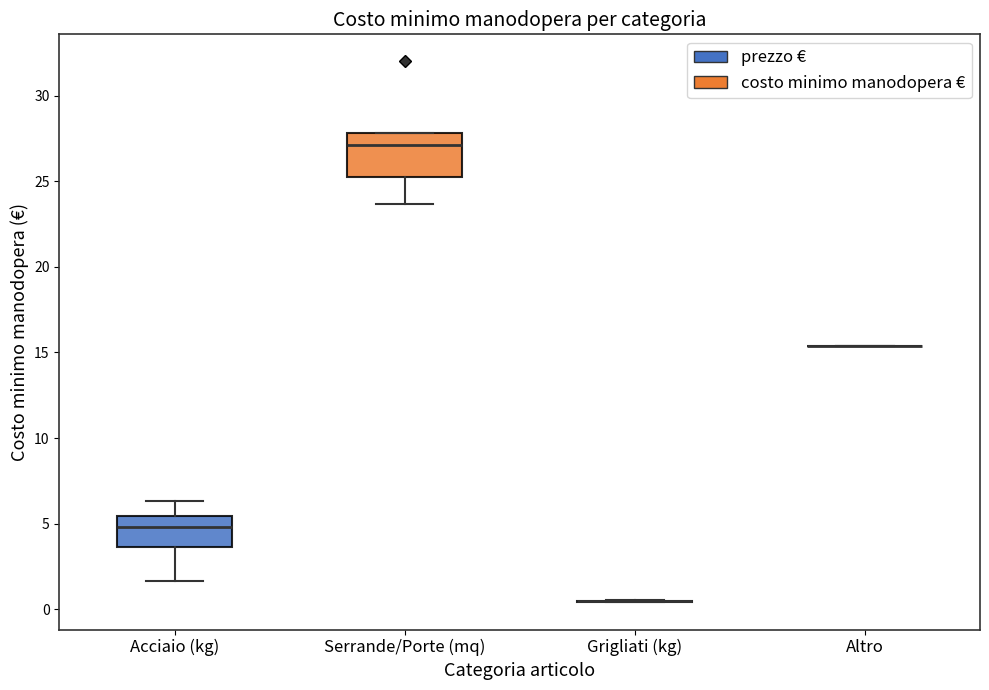

Comparing the boxes themselves (not the whiskers), which one is the tallest?

Serrande/Porte (mq)